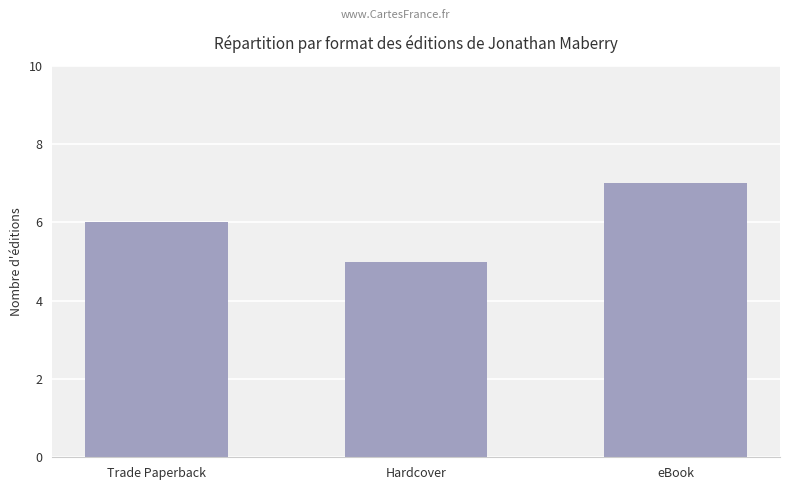

What is the label of the 2nd bar from the right?

Hardcover